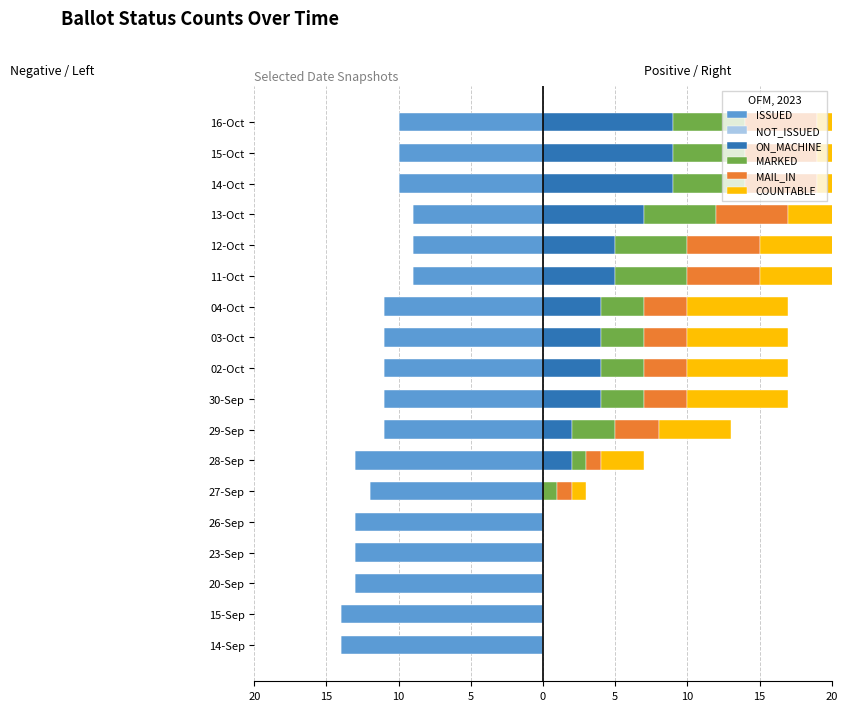

The MAIL_IN series shows 8.4 at 16-Oct. True or false?

False